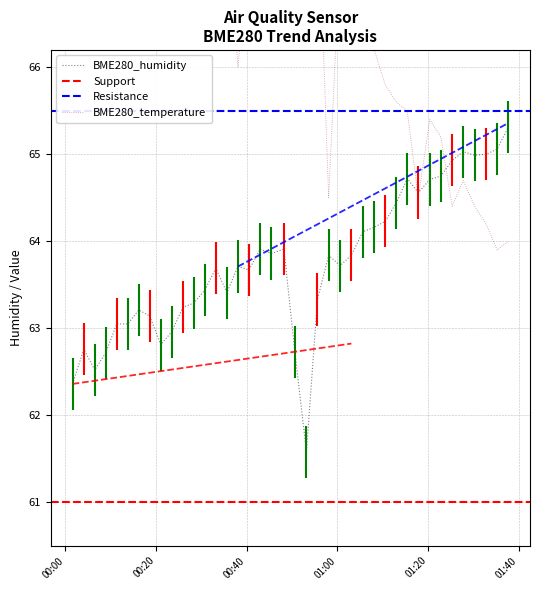

What is the maximum value for BME280_humidity?

65.3